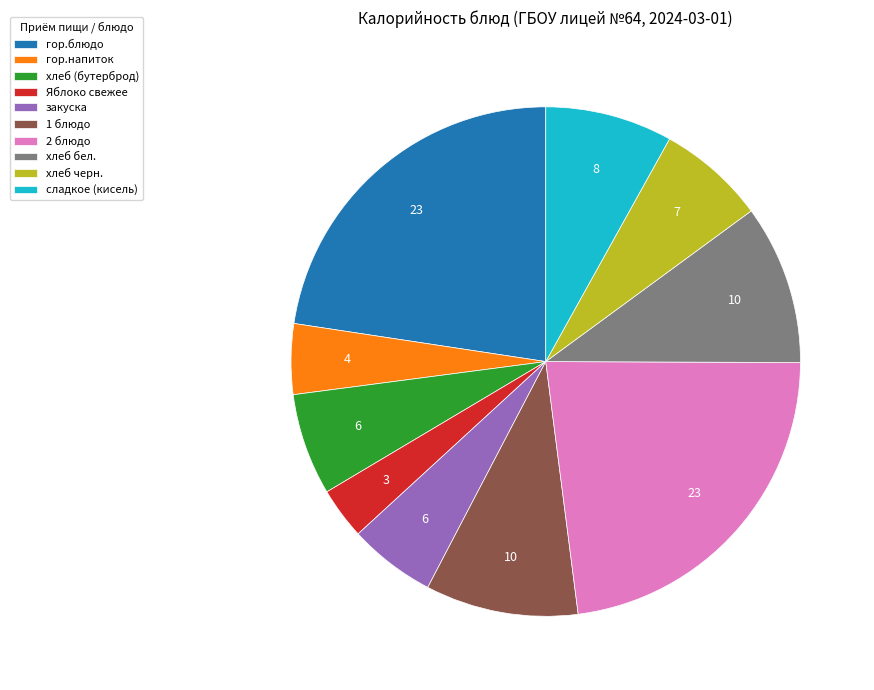

How many slices are in this pie chart?

10